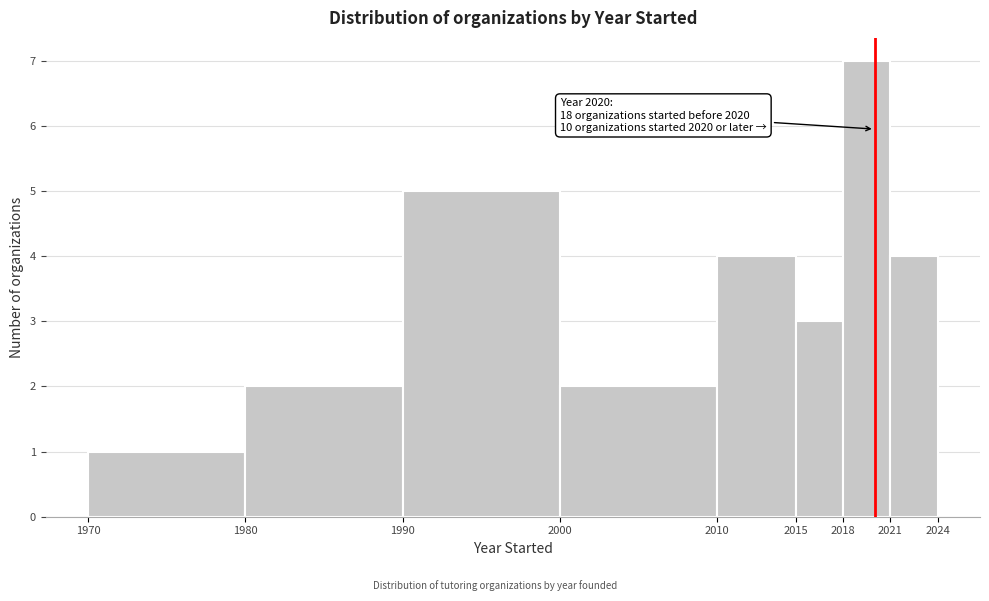

Over which range of the x-axis is the bar tallest?

2018 to 2021